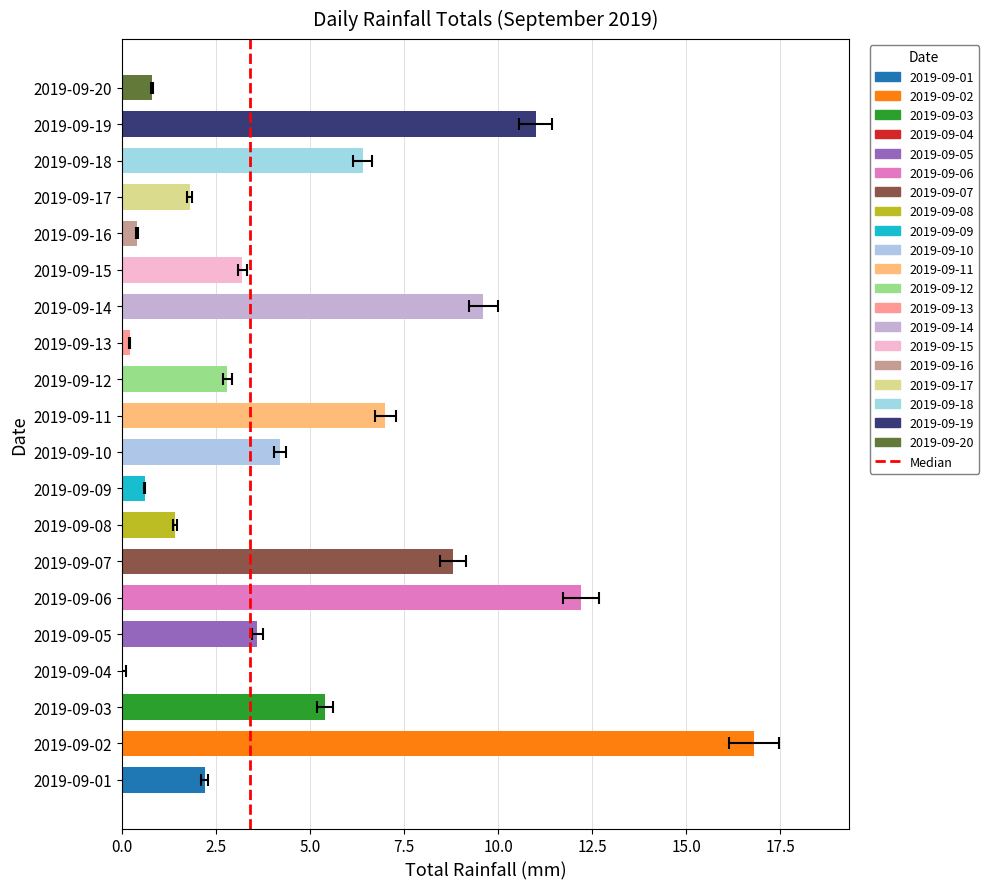

What position from the left is 0.0?

1